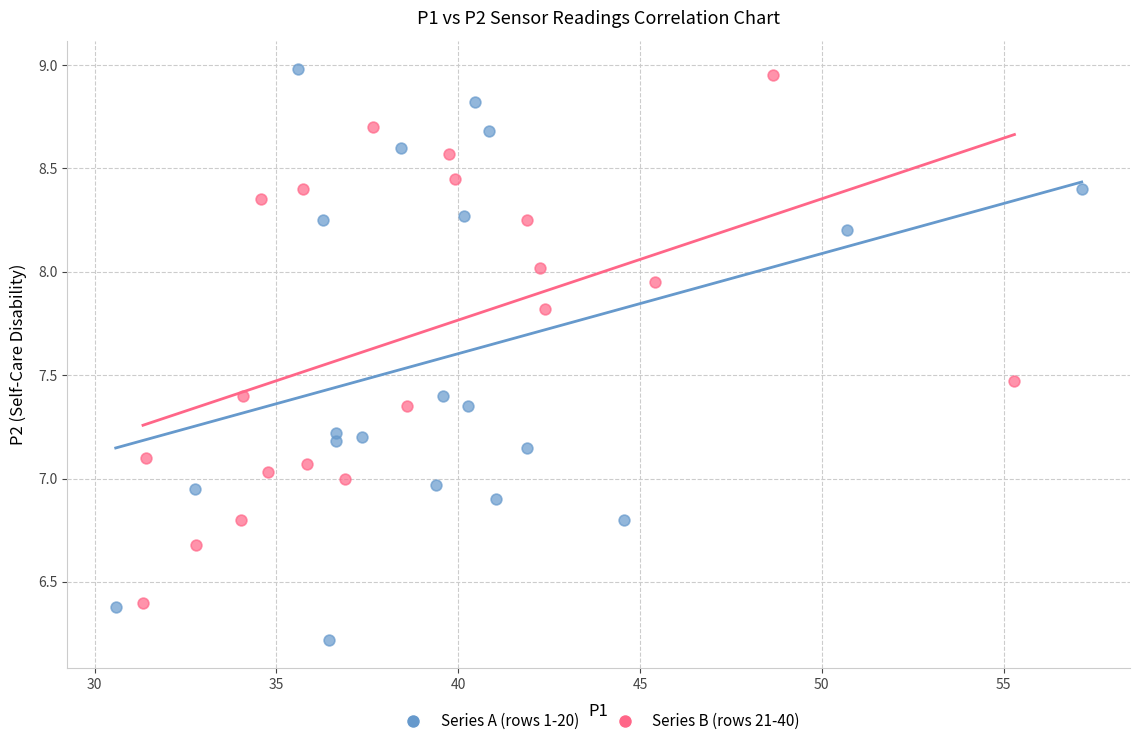

Which series contains the lowest Y value?

Series A (rows 1-20)